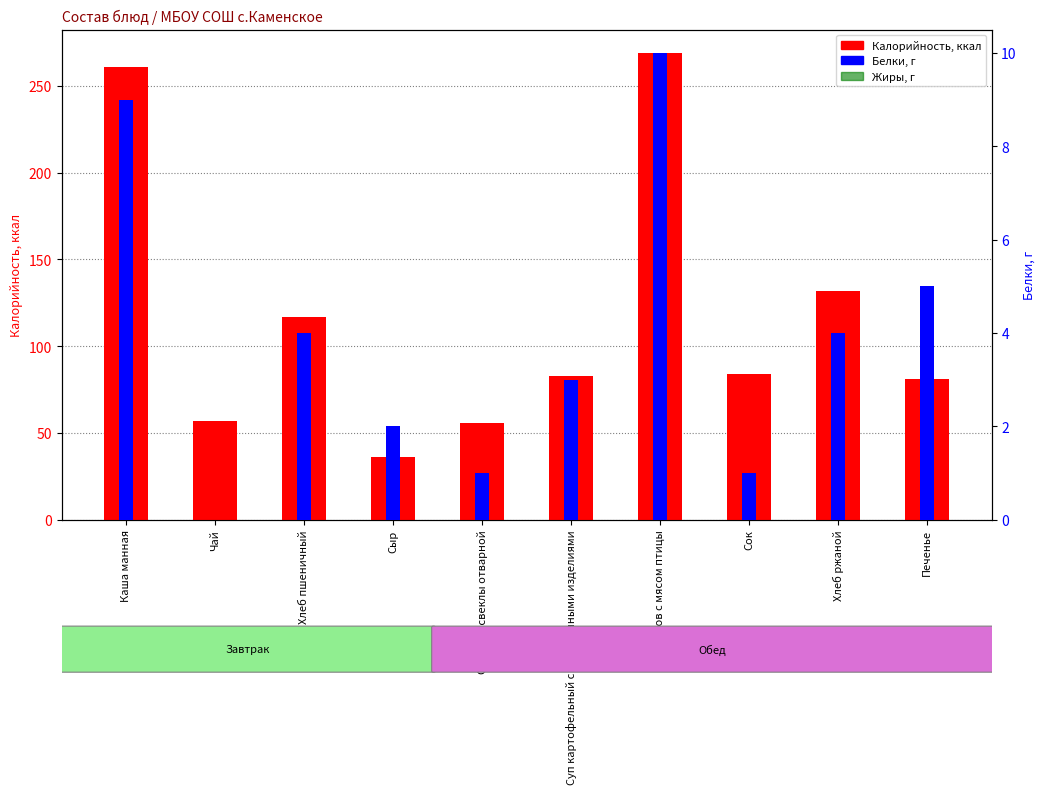

Is it true that Белки (г) equals 6 at Чай?

False